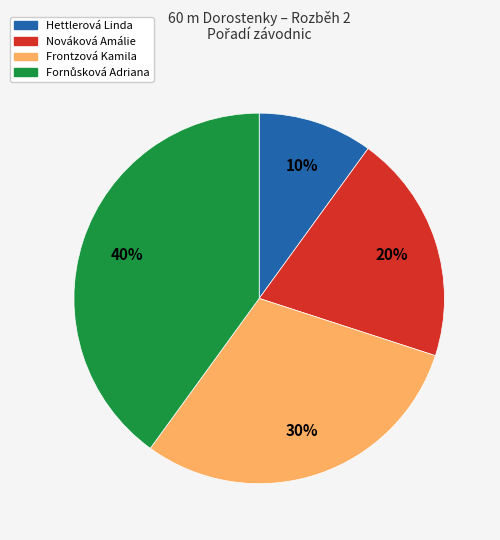

To the nearest percent, what is the difference between the largest and smallest slice percentages?

30%